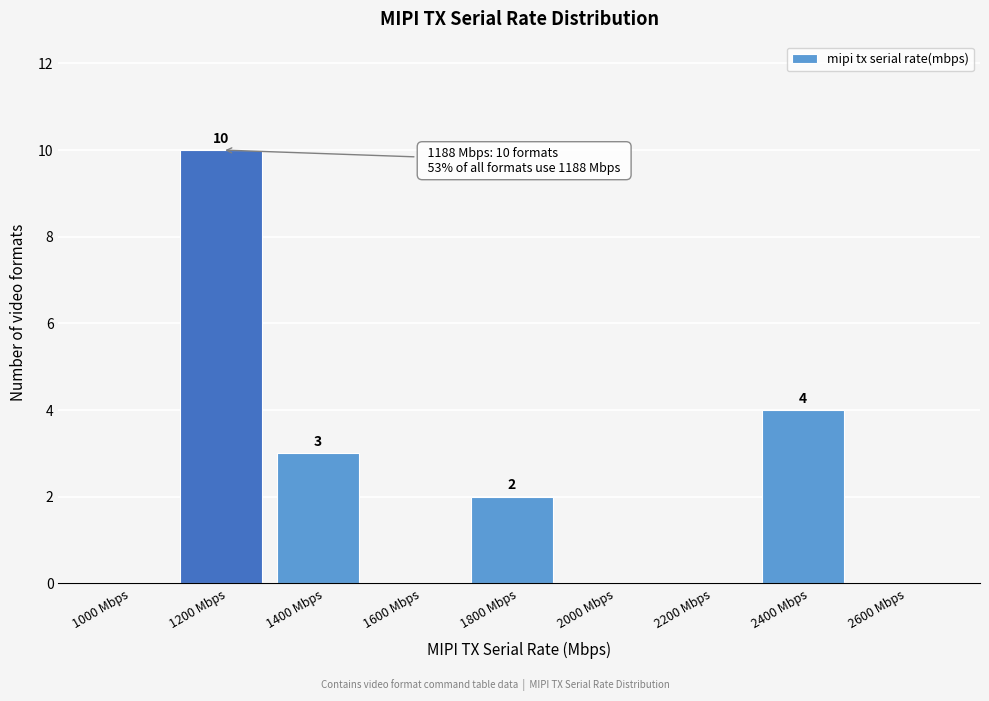

Over which range of the x-axis is the bar tallest?

1100 to 1300